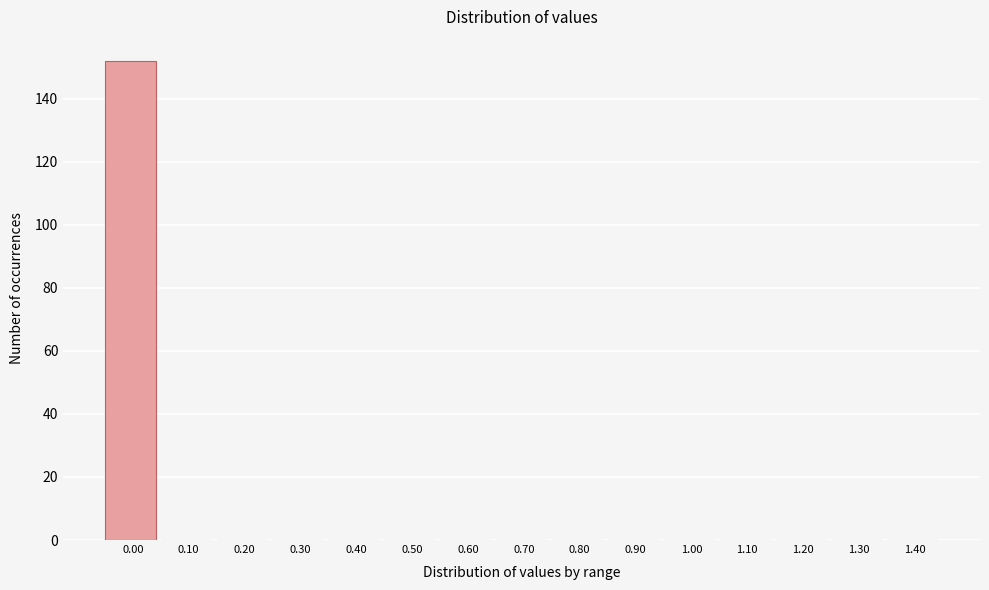

Reading left to right, transcribe all the data shown in this chart.

0.00=152	0.10=0	0.20=0	0.30=0	0.40=0	0.50=0	0.60=0	0.70=0	0.80=0	0.90=0	1.00=0	1.10=0	1.20=0	1.30=0	1.40=0